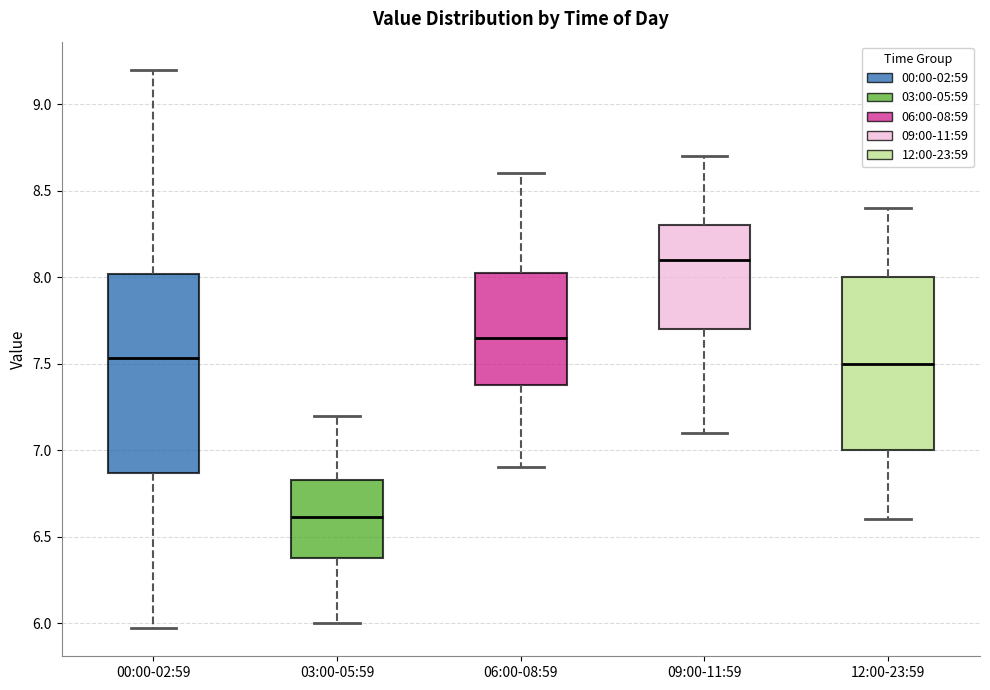

Where is the upper edge of the box for 00:00-02:59 on the y-axis? The values are not printed on the chart, so give them approximately, as read against the axis.

8.00